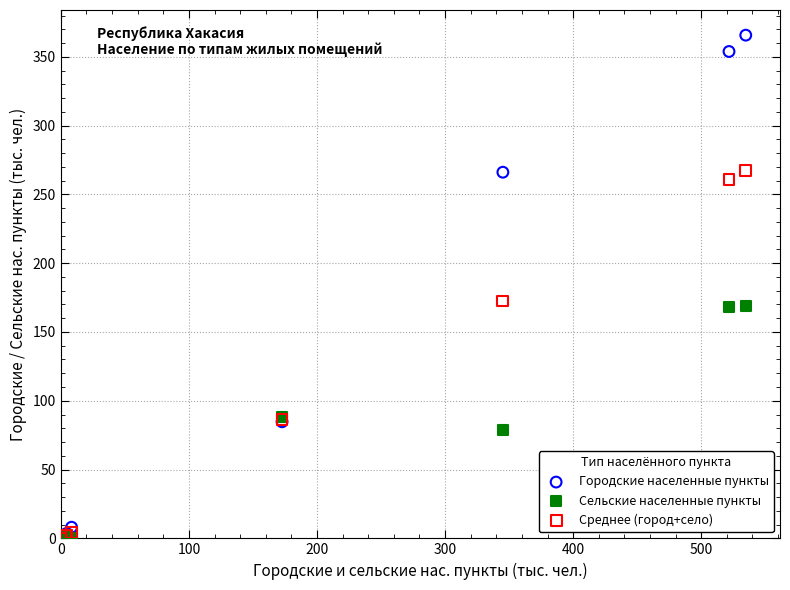

What are all the series names shown in the legend?

Городские населенные пункты, Сельские населенные пункты, Среднее (город+село)